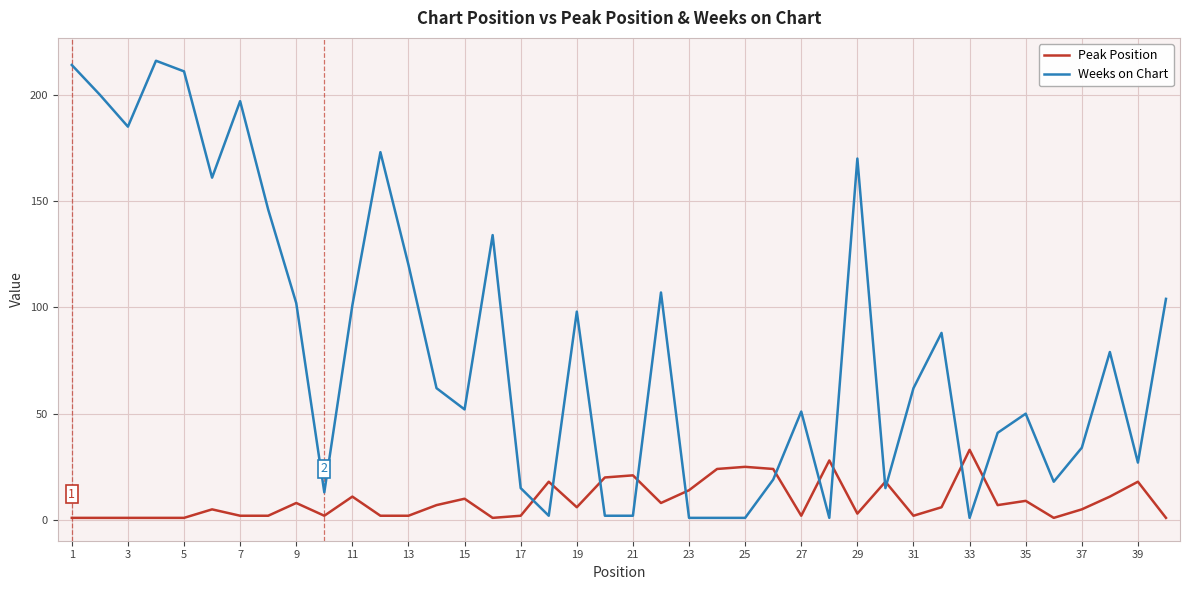

Reading left to right, what are all the values shown in this chart?

Peak Position: 1	1	1	1	1	5	2	2	8	2	11	2	2	7	10	1	2	18	6	20	21	8	14	24	25	24	2	28	3	18	2	6	33	7	9	1	5	11	18	1
Weeks on Chart: 214	200	185	216	211	161	197	146	102	13	101	173	120	62	52	134	15	2	98	2	2	107	1	1	1	19	51	1	170	15	62	88	1	41	50	18	34	79	27	104